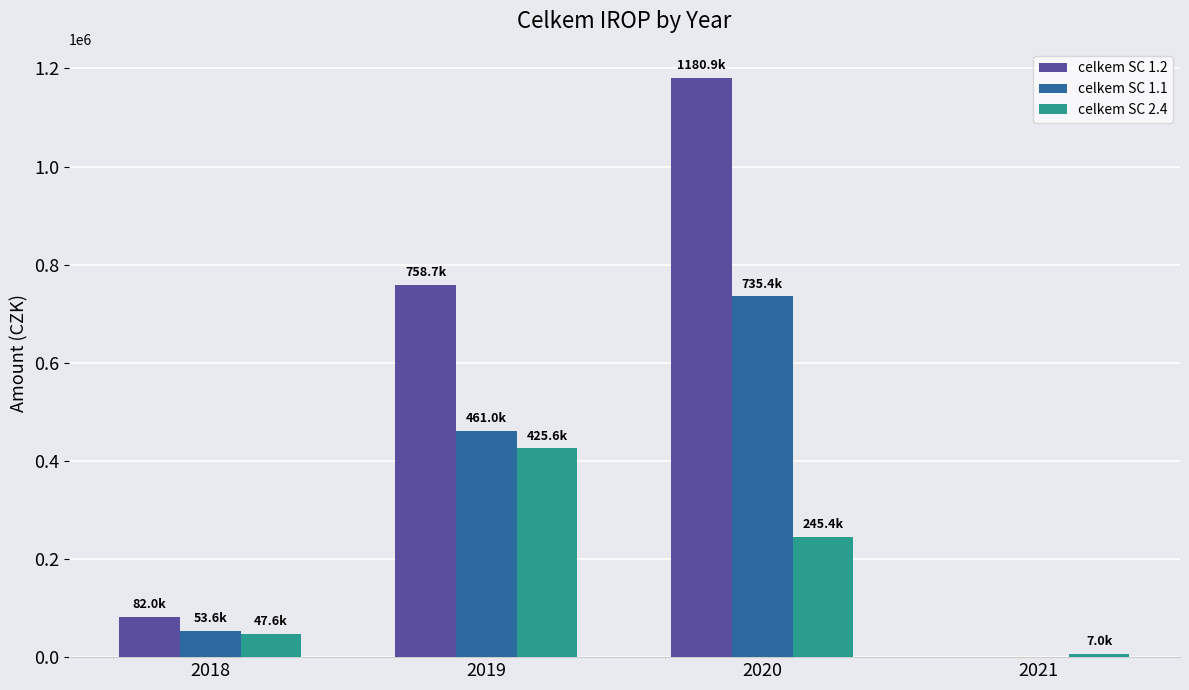

Is the value of celkem SC 1.2 at 2020 greater than the value of celkem SC 1.1 at 2020?

Yes